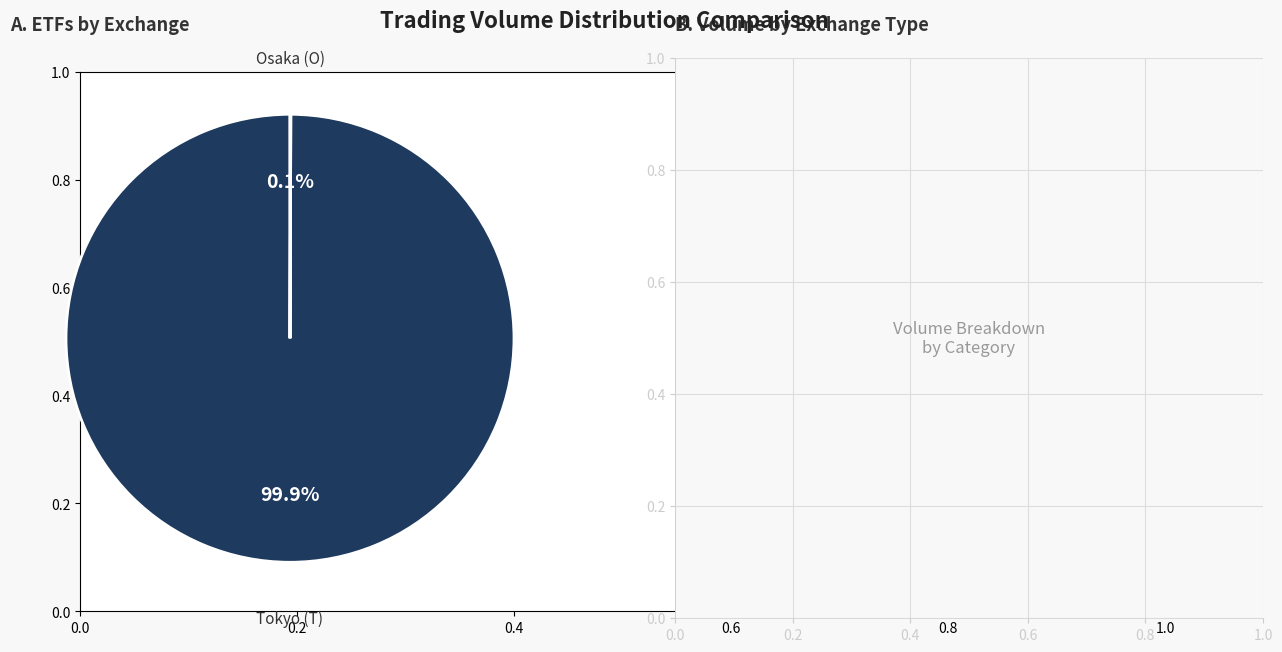

To the nearest percent, what is the difference between the largest and smallest slice percentages?

100%